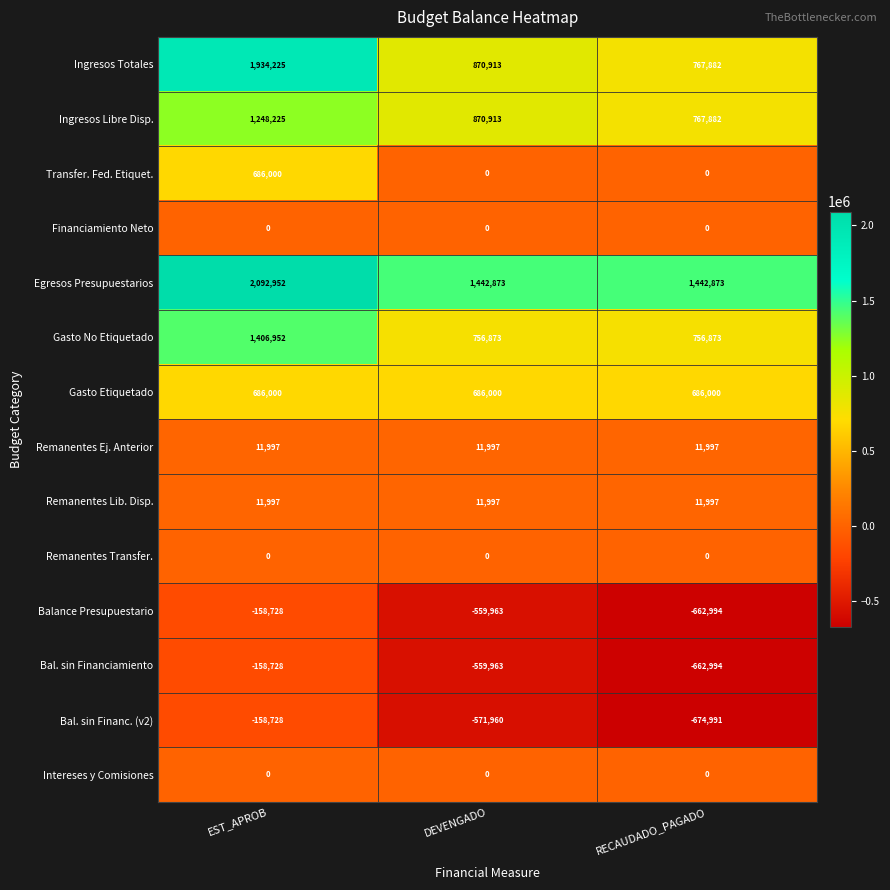

What is the maximum value shown in the chart?

2092952